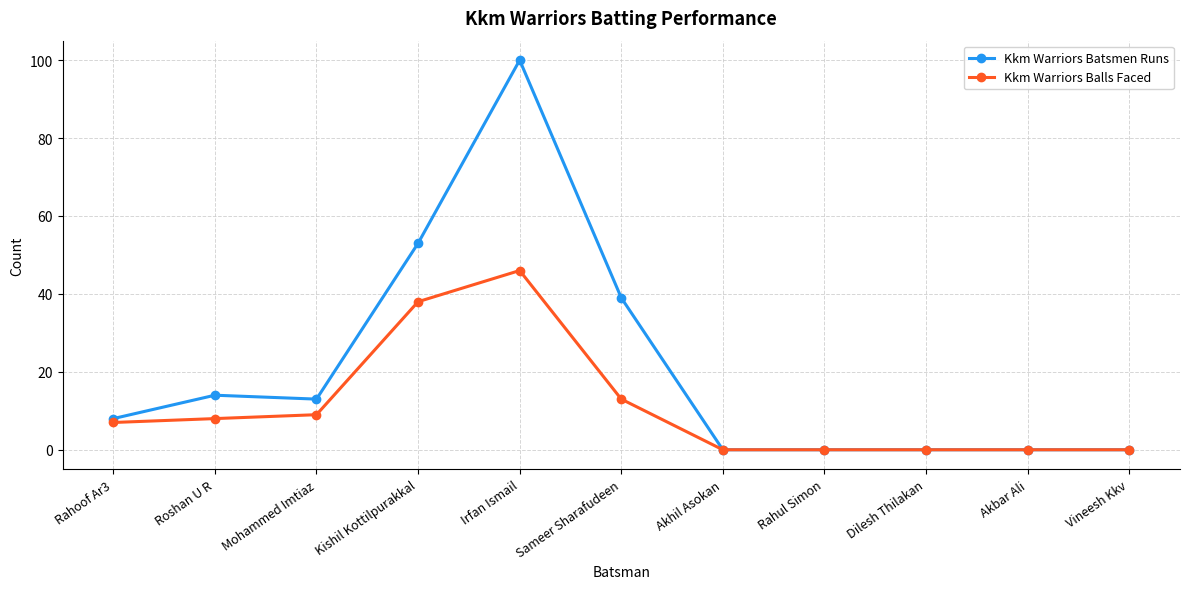

At which category is the sum across all series the highest?

Irfan Ismail